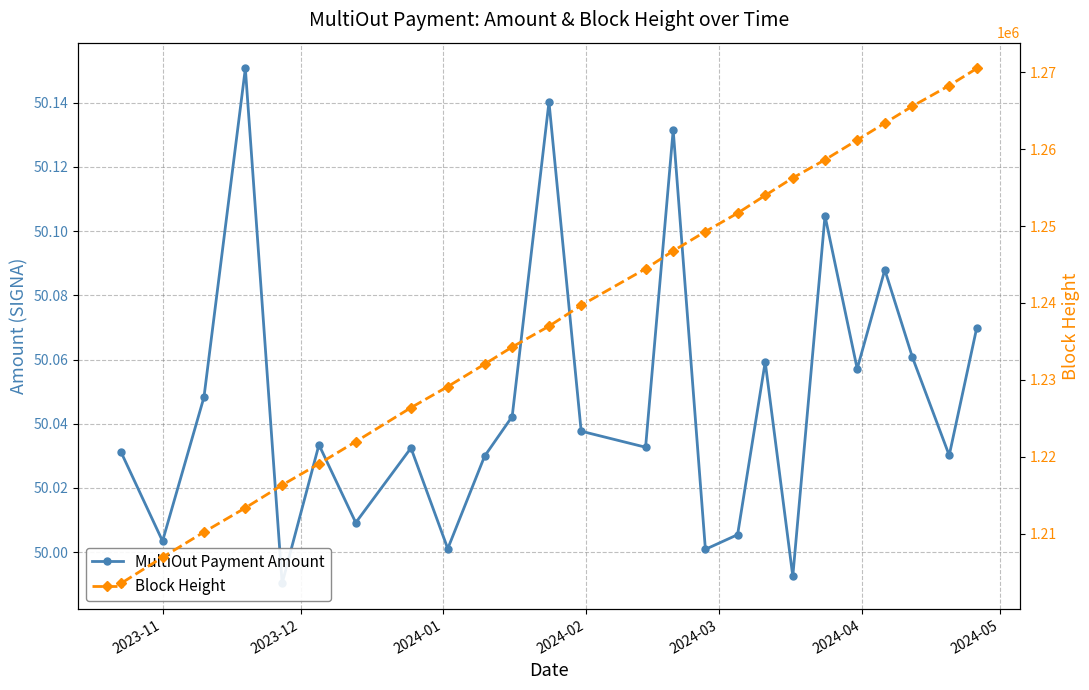

True or false: Block Height and MultiOut Payment Amount cross at least once.

False